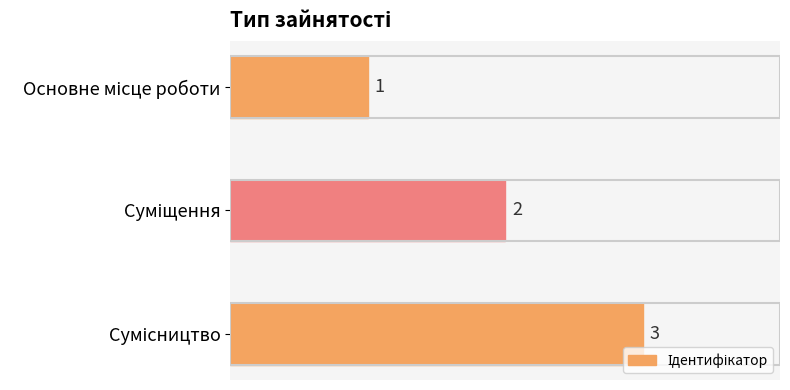

What is the sum of all values?

6